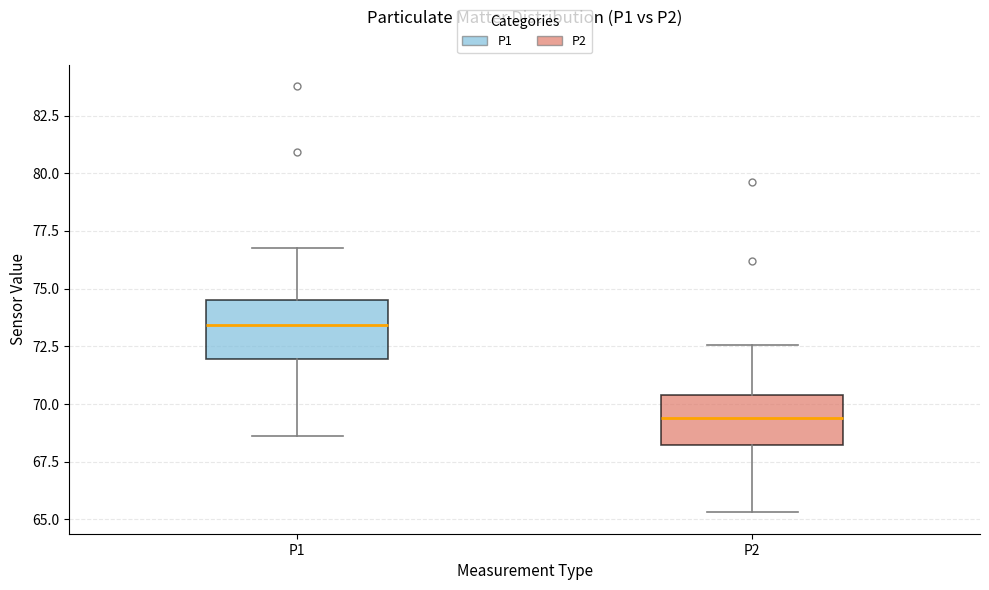

Which box's median line is the highest?

P1